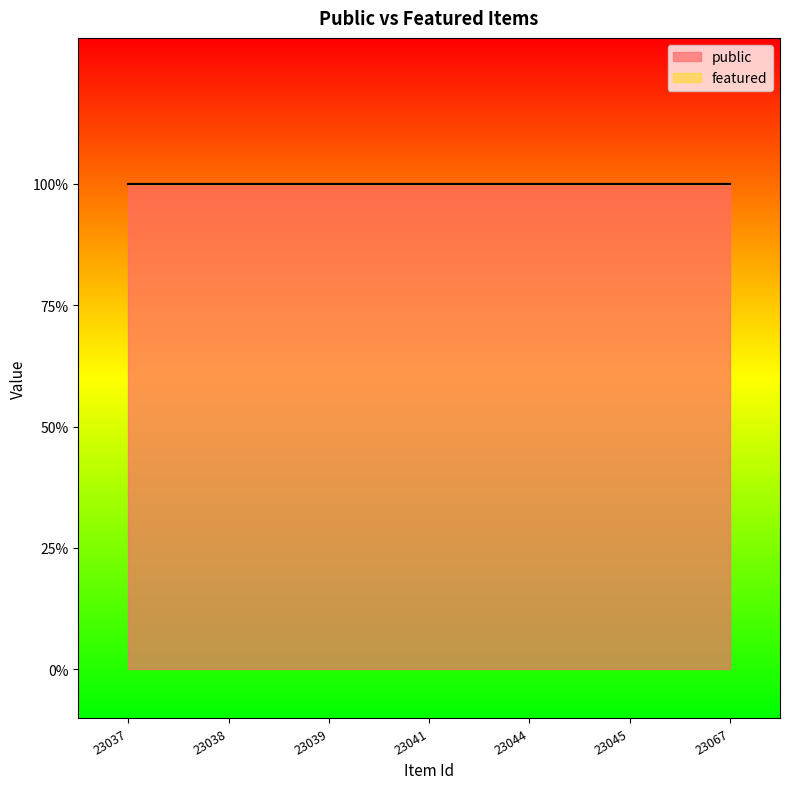

True or false: public and featured cross at least once.

False